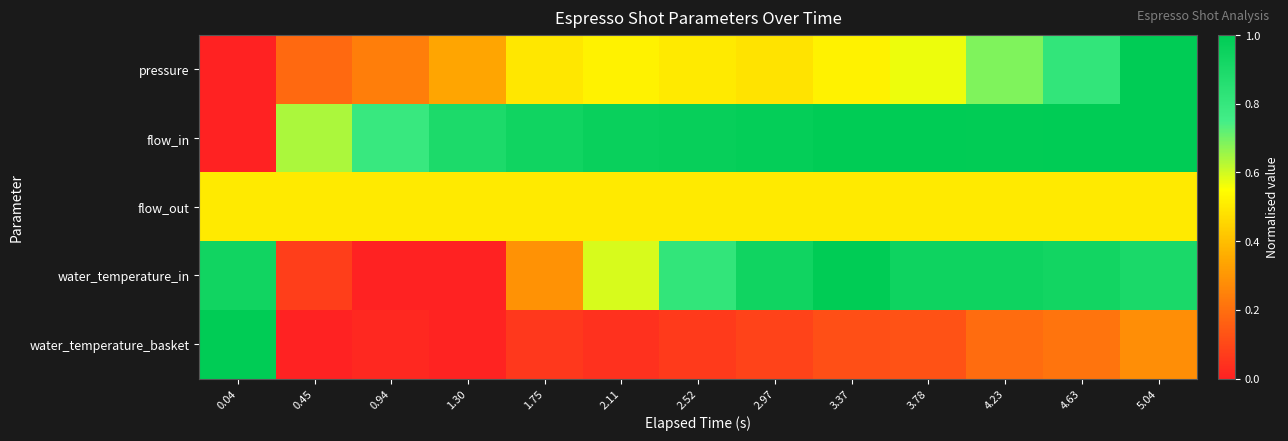

List the series in order of their peak value, highest first.

pressure, flow_in, water_temperature_in, water_temperature_basket, flow_out